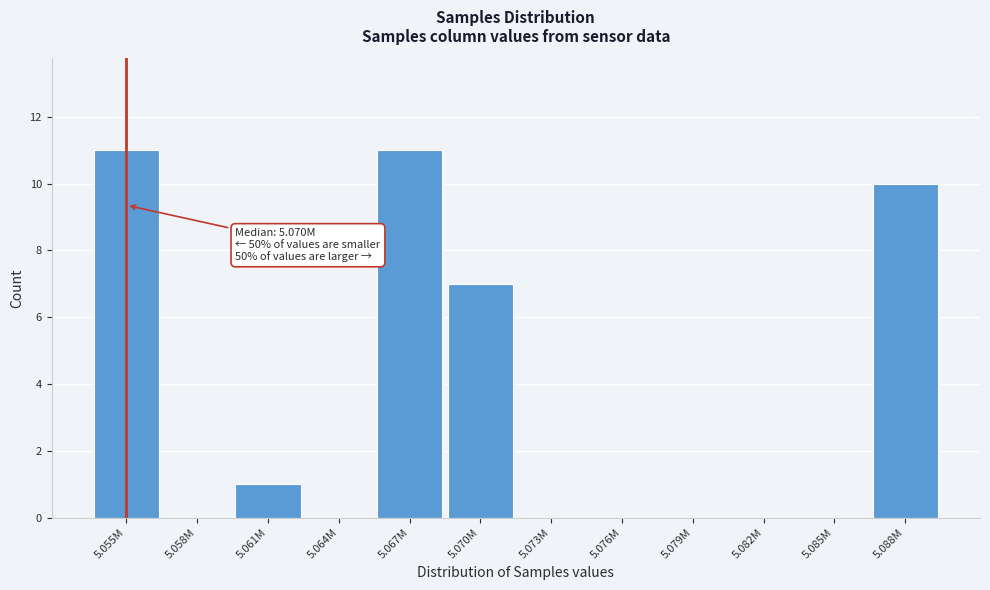

Reading right to left, what are all the values shown in this chart?

5.088M=10	5.085M=0	5.082M=0	5.079M=0	5.076M=0	5.073M=0	5.070M=7	5.067M=11	5.064M=0	5.061M=1	5.058M=0	5.055M=11